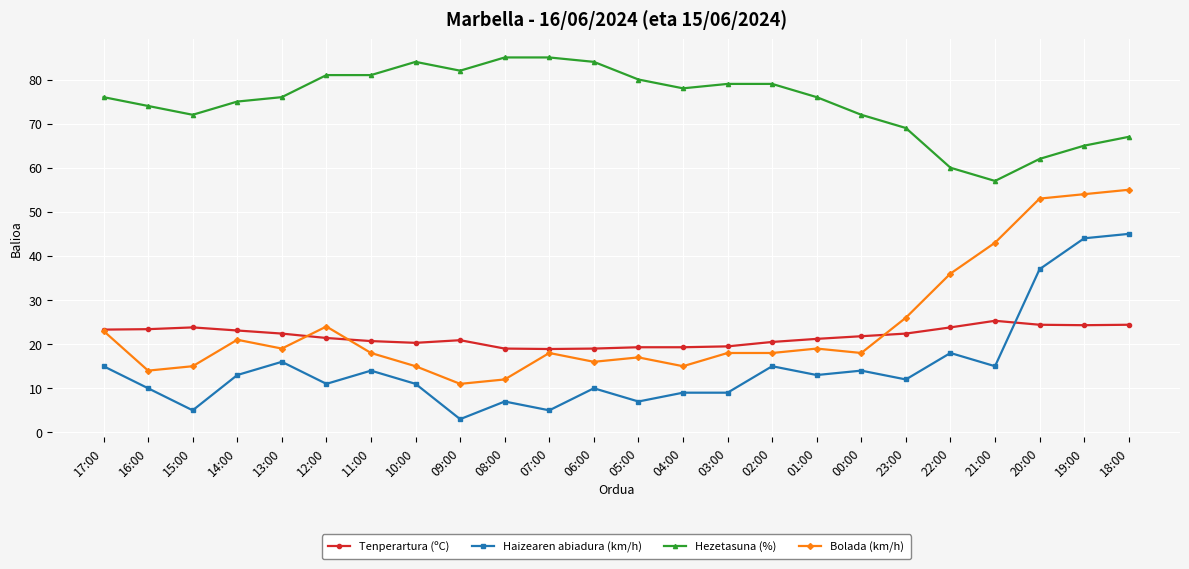

List the series in order of their peak value, highest first.

Hezetasuna (%), Bolada (km/h), Haizearen abiadura (km/h), Tenperartura (ºC)